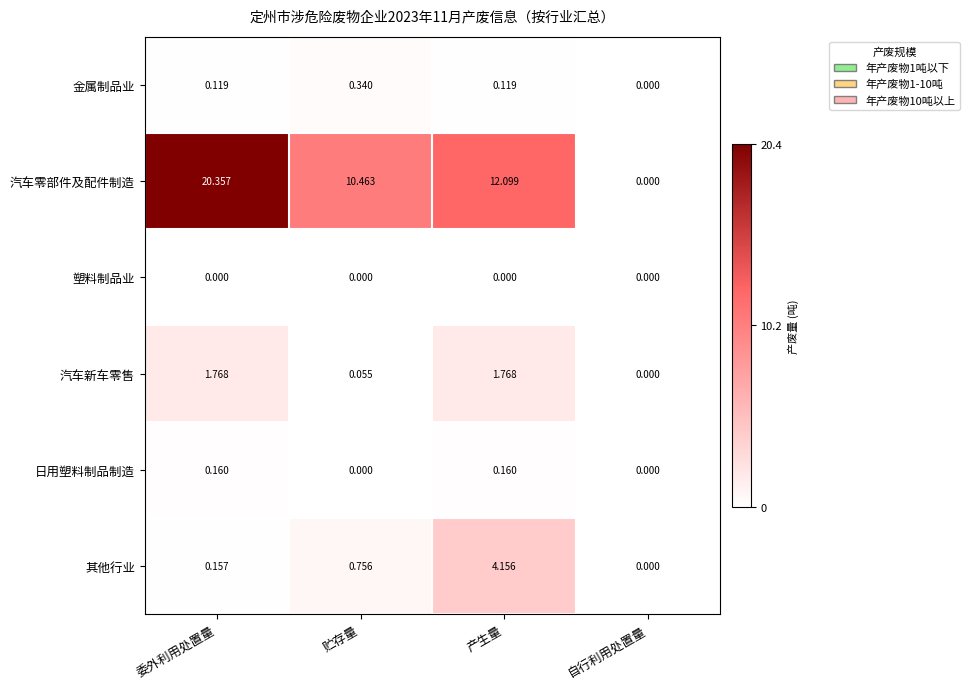

Which label corresponds to the largest value in the chart?

委外利用处置量